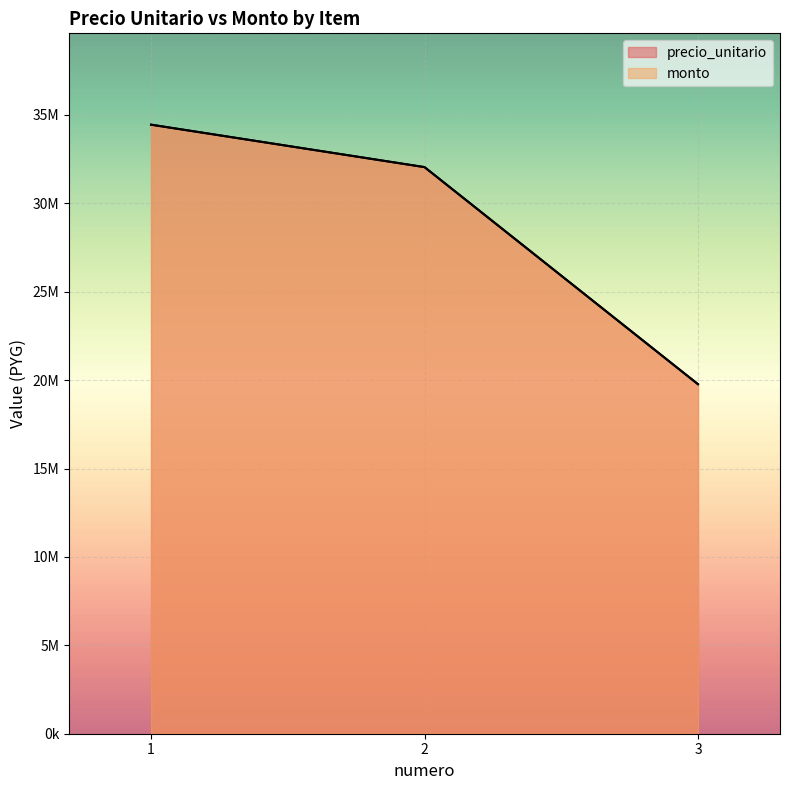

The value of monto at 1 is 46734158. True or false?

False